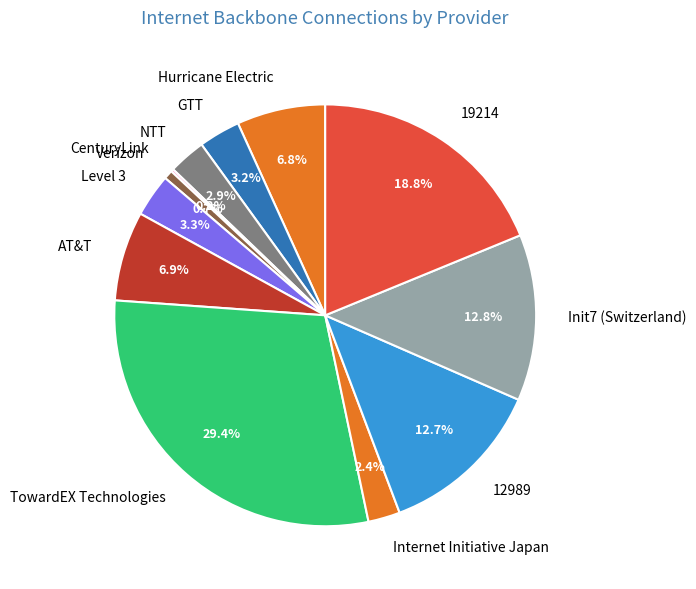

Which has a higher value, TowardEX Technologies or Level 3?

TowardEX Technologies